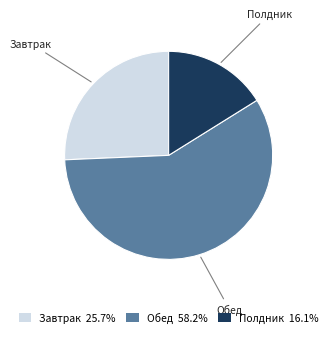

What is the ratio of the value at Обед to the value at Полдник?

3.6